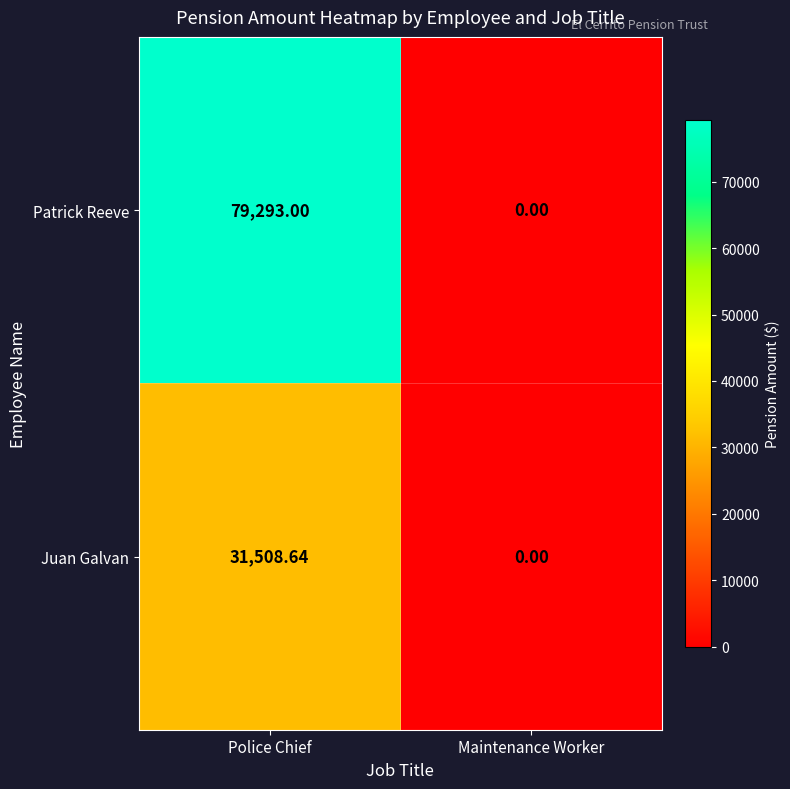

List the series in order of their overall mean, lowest first.

Juan Galvan, Patrick Reeve